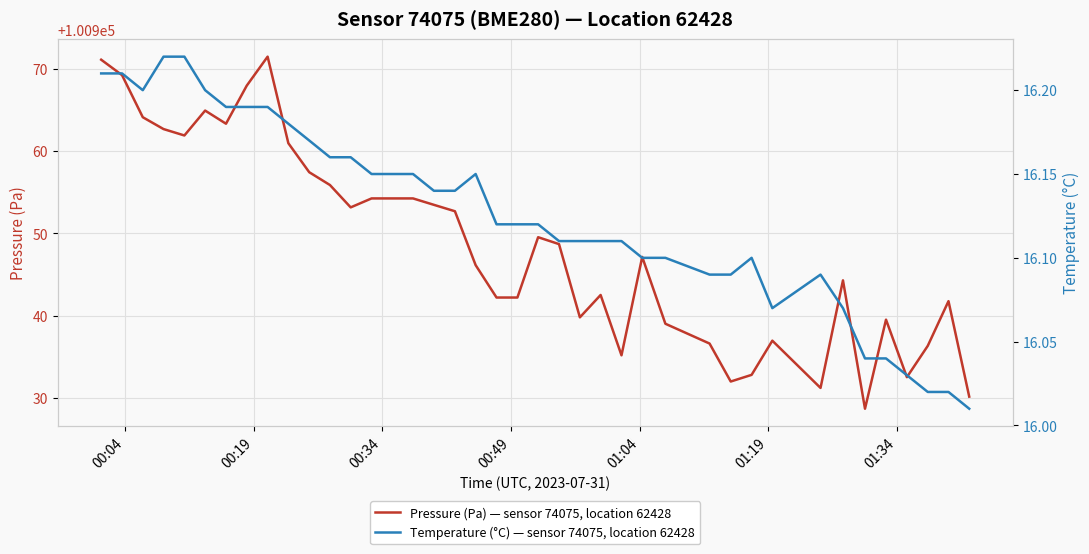

What are all the series names shown in the legend?

Pressure (Pa) — sensor 74075, location 62428, Temperature (°C) — sensor 74075, location 62428